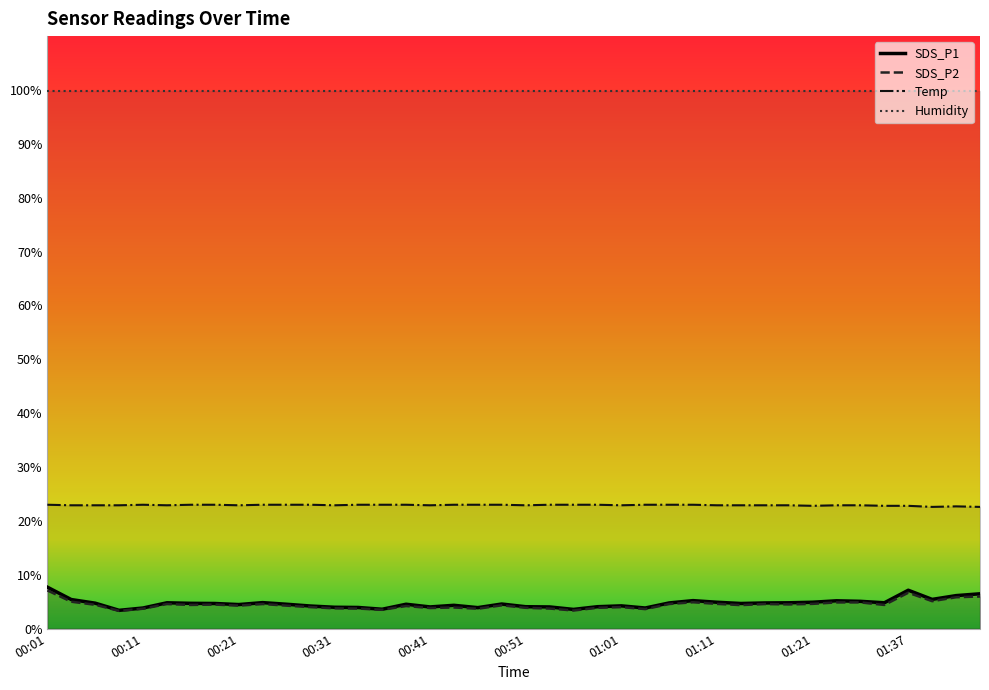

How many lines are shown in the chart?

4